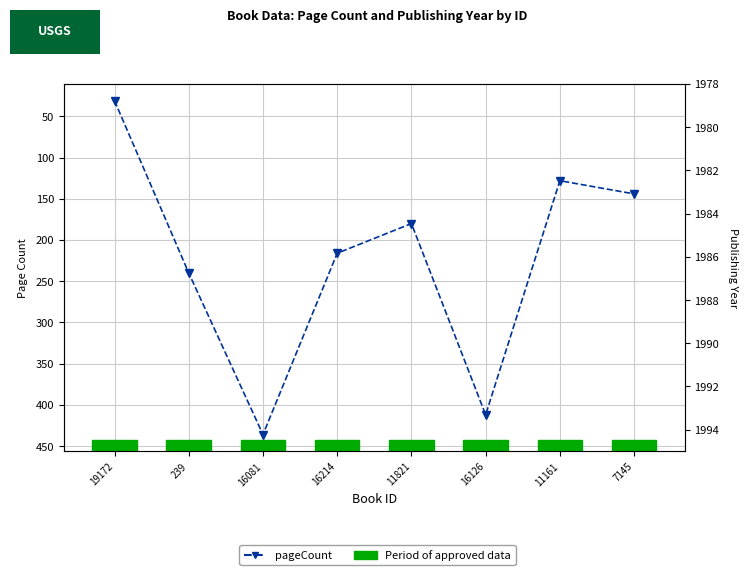

What is the difference between the maximum and minimum values in the pageCount series?

405